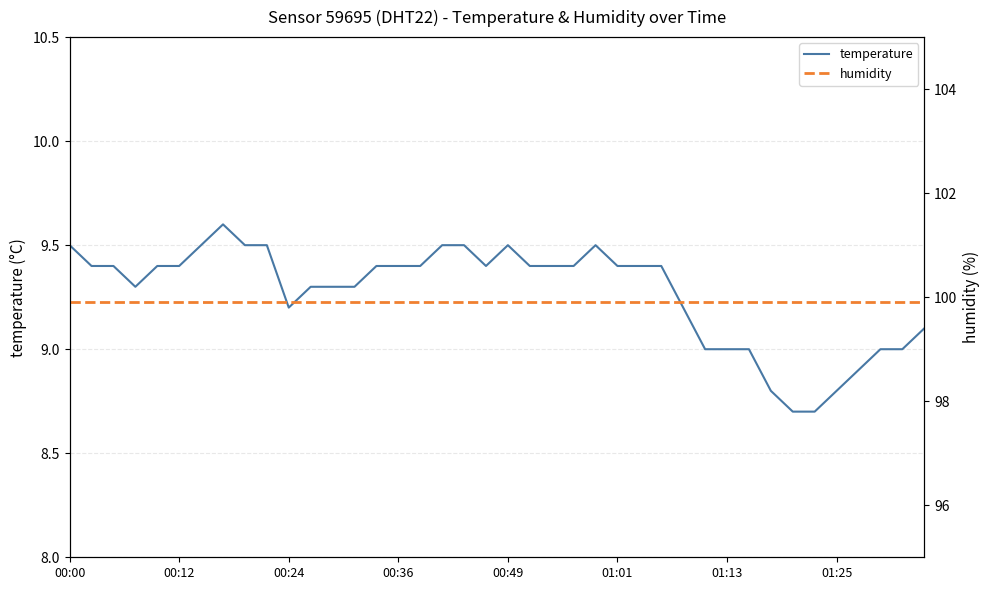

The temperature series shows 2.5 at 01:13. True or false?

False